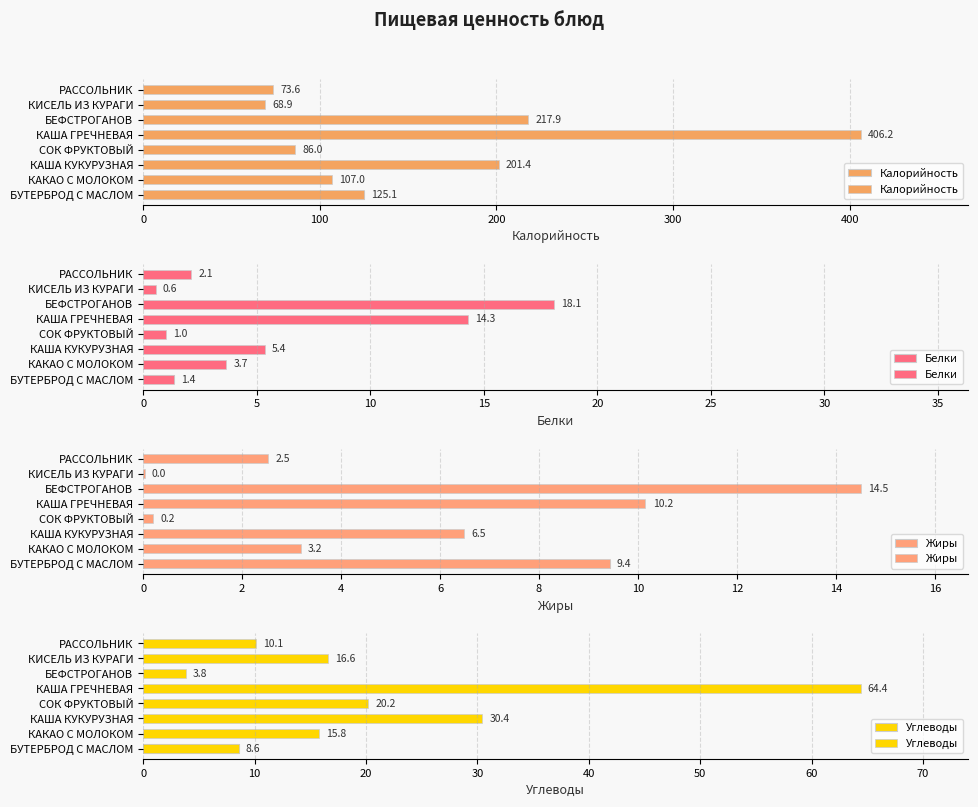

How many values in the Жиры series are below 6?

4